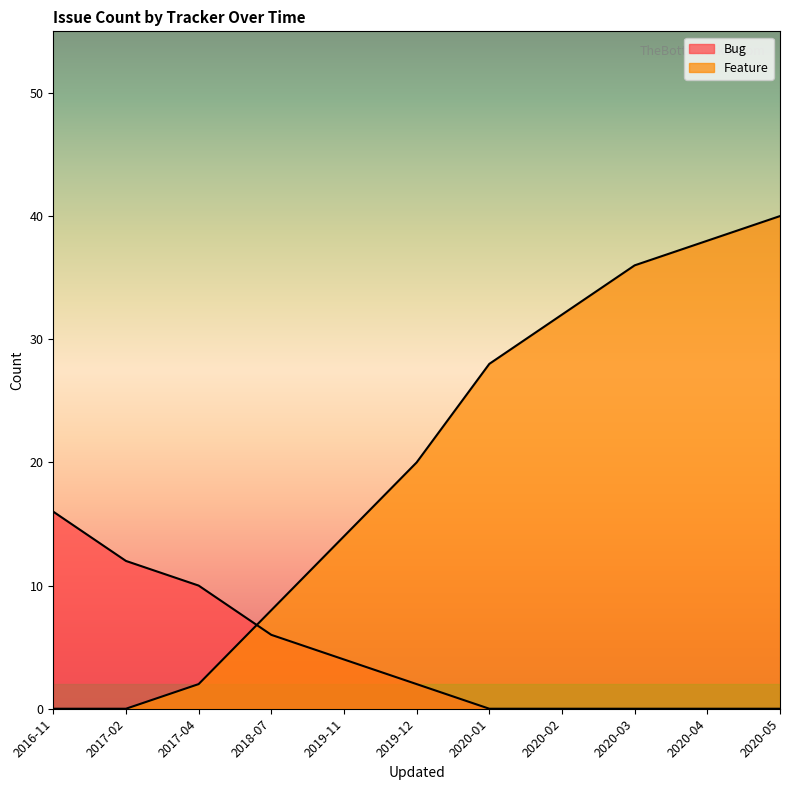

Reading left to right, extract all data points from this chart.

Bug: 2016-11=16	2017-02=12	2017-04=10	2018-07=6	2019-11=4	2019-12=2	2020-01=0	2020-02=0	2020-03=0	2020-04=0	2020-05=0
Feature: 2016-11=0	2017-02=0	2017-04=2	2018-07=8	2019-11=14	2019-12=20	2020-01=28	2020-02=32	2020-03=36	2020-04=38	2020-05=40